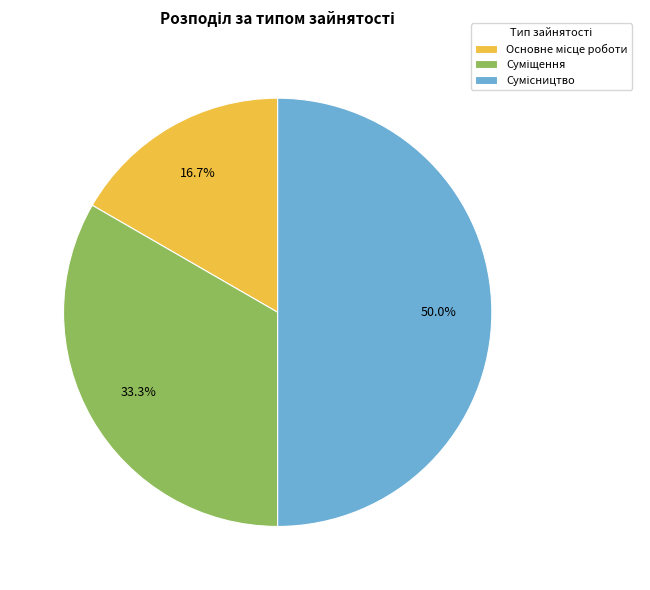

True or false: Основне місце роботи accounts for 17% of the total.

True